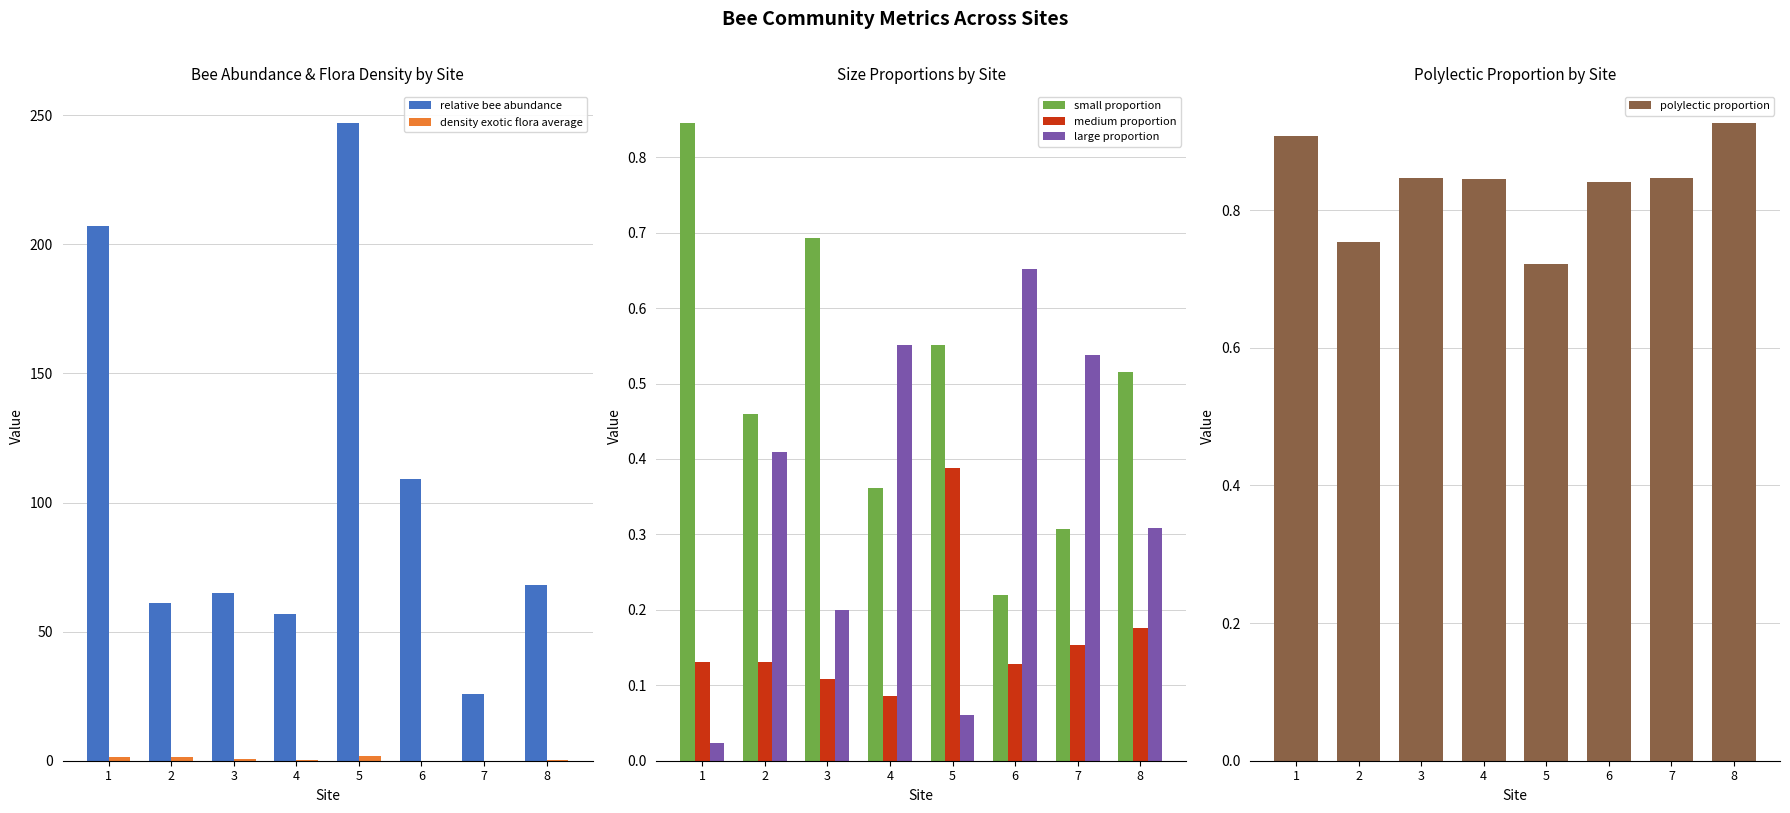

Which series has the widest spread of values?

relative bee abundance